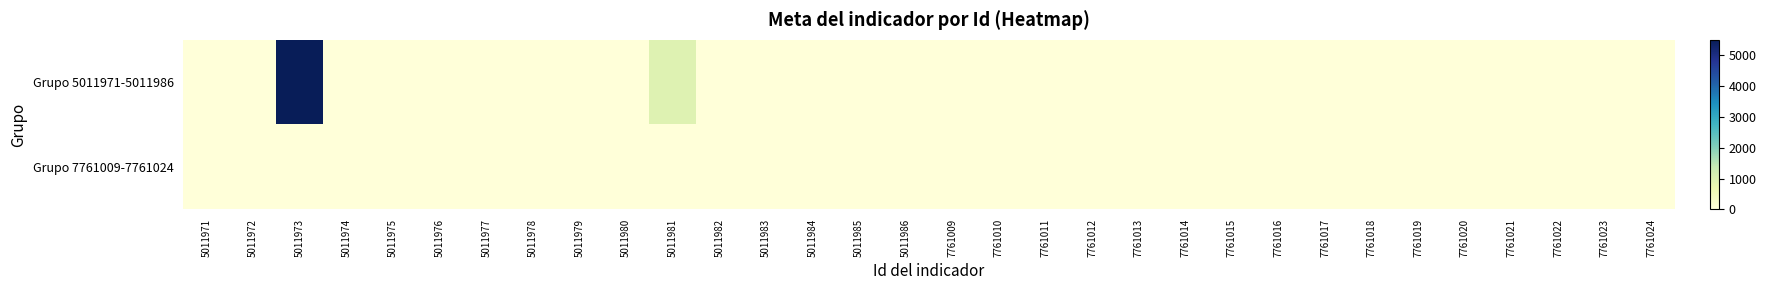

Rank the series by their average value, from highest to lowest.

Grupo 5011971-5011986, Grupo 7761009-7761024